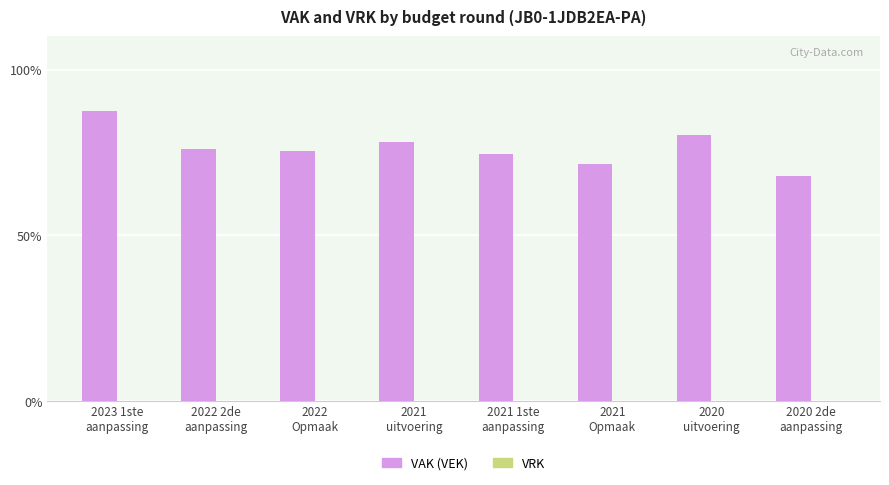

How many bars are there in total?

8